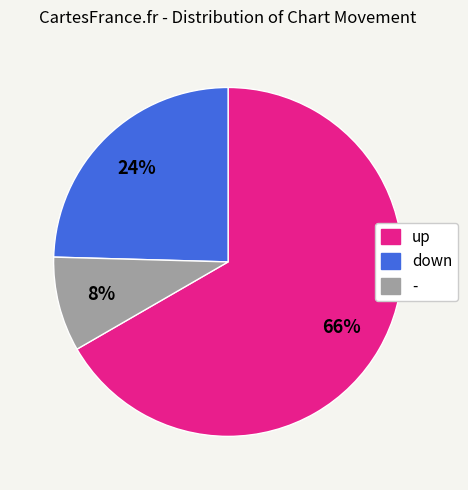

How many slices are in this pie chart?

3